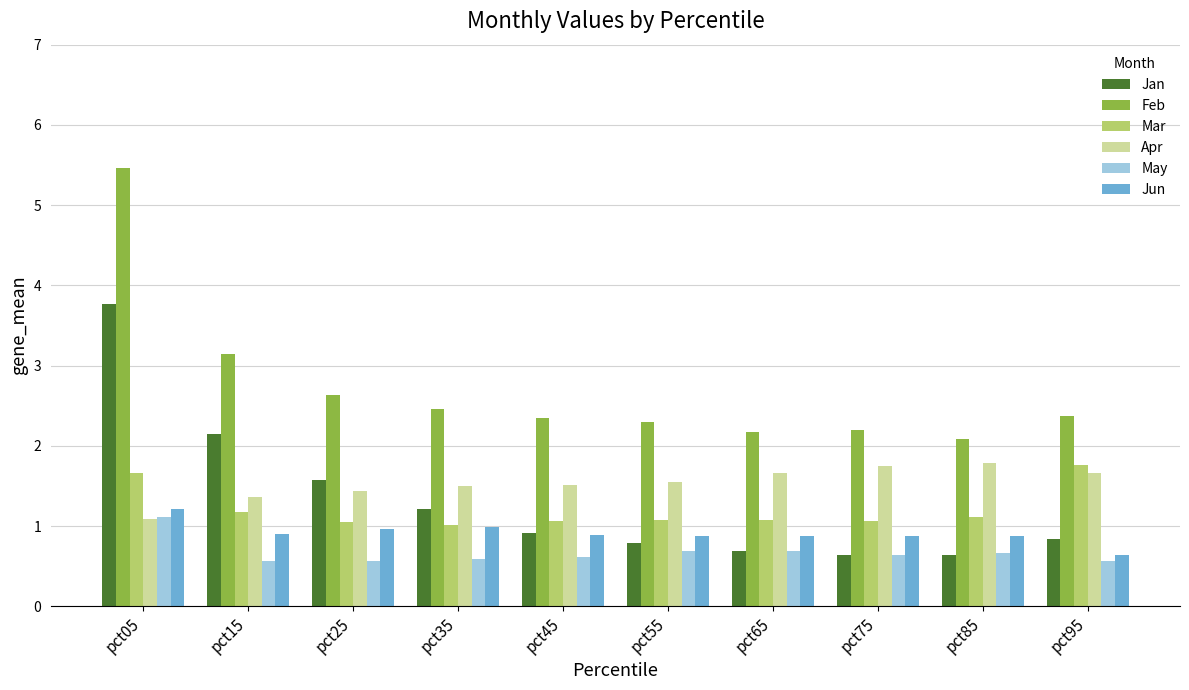

How many data points does each series have?

10